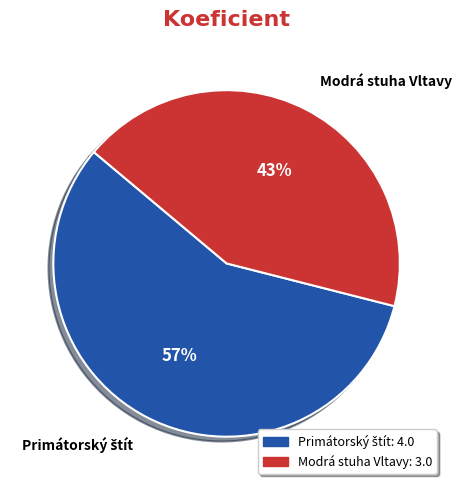

How many segments does this pie chart have?

2